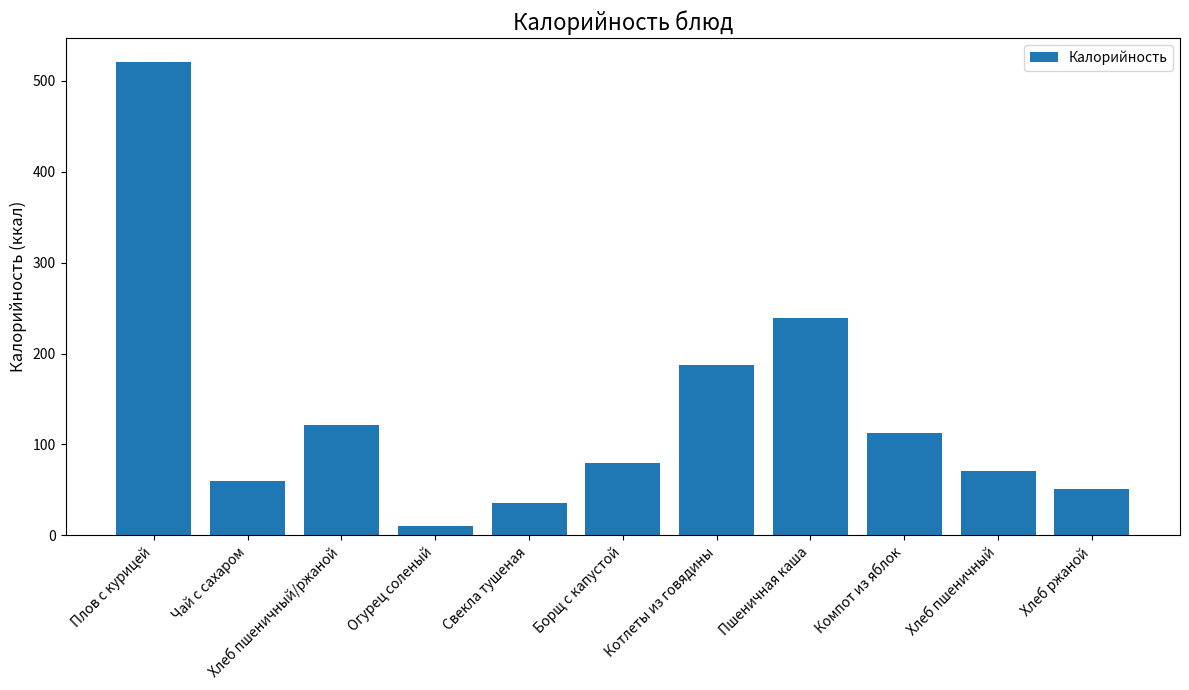

True or false: the data shows 51.2 at Хлеб ржаной.

True